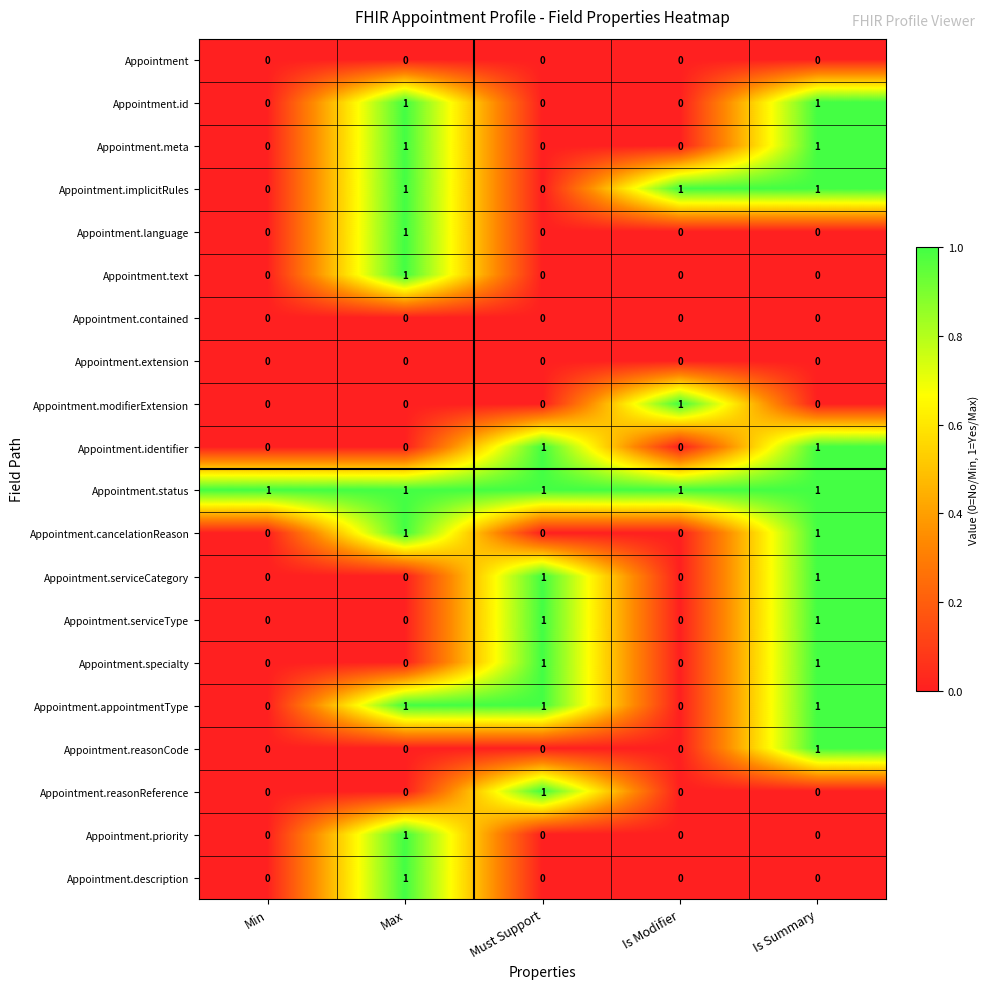

What is the total value across all series at Is Summary?

11